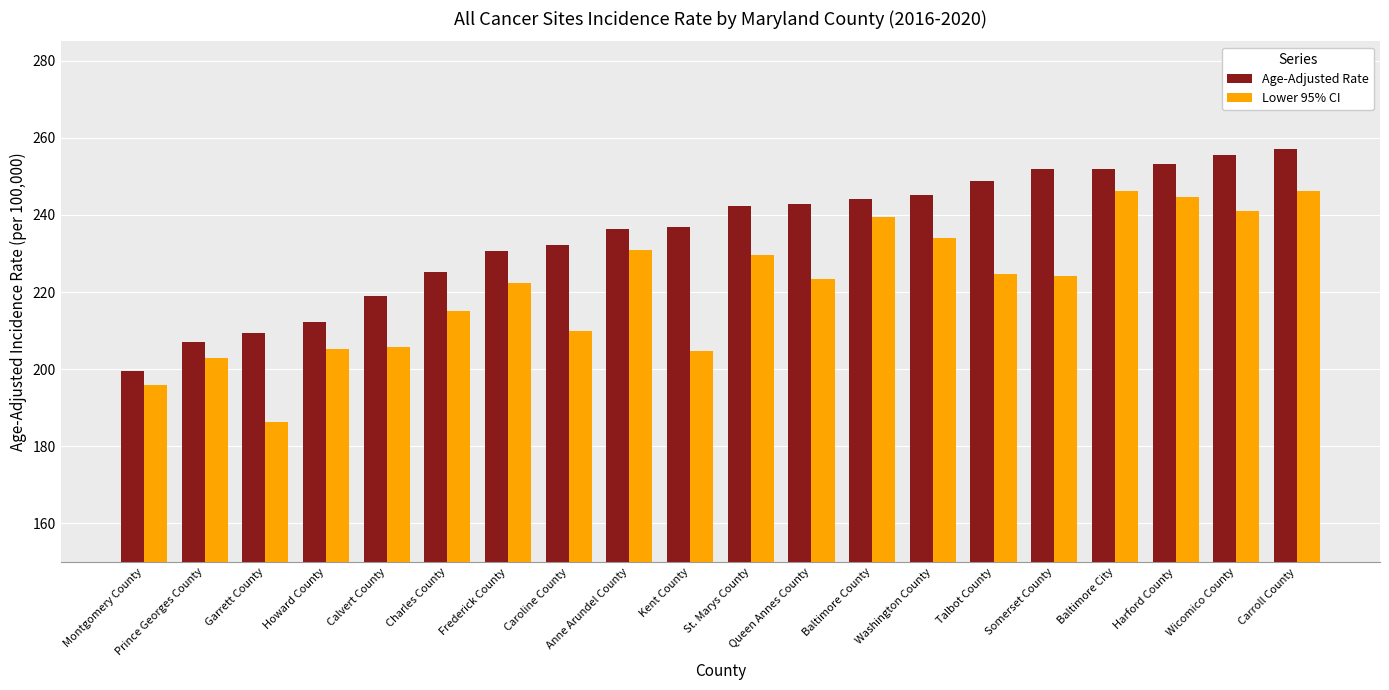

At which category is the sum across all series the highest?

Carroll County